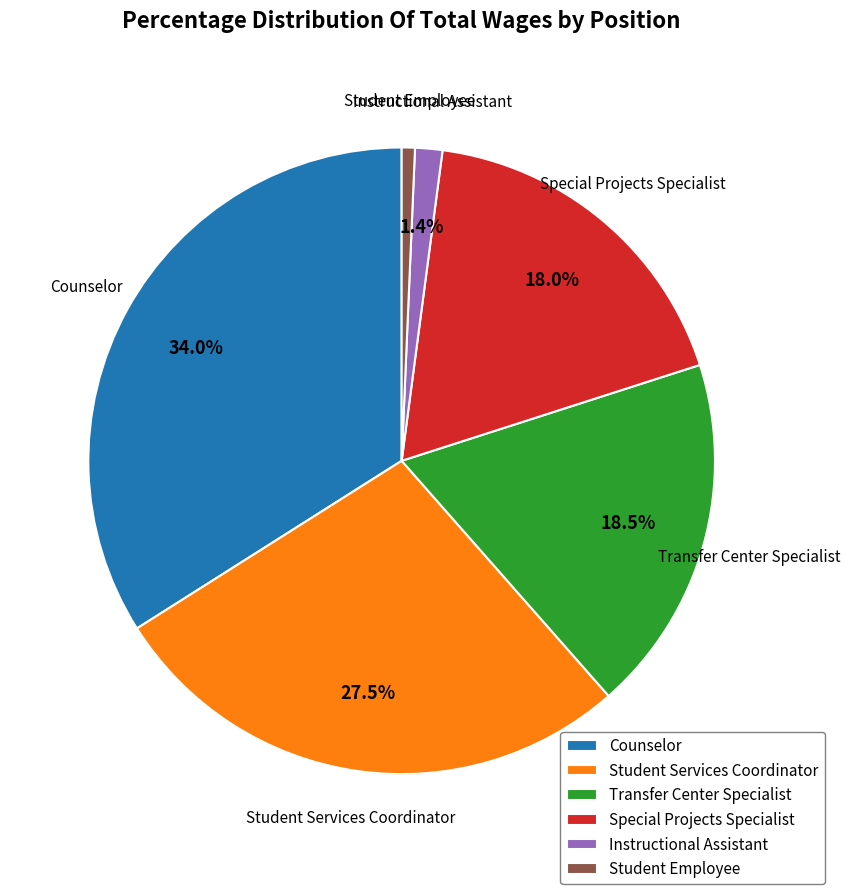

To the nearest percent, what is the difference between the Student Employee and Transfer Center Specialist slice percentages?

18%